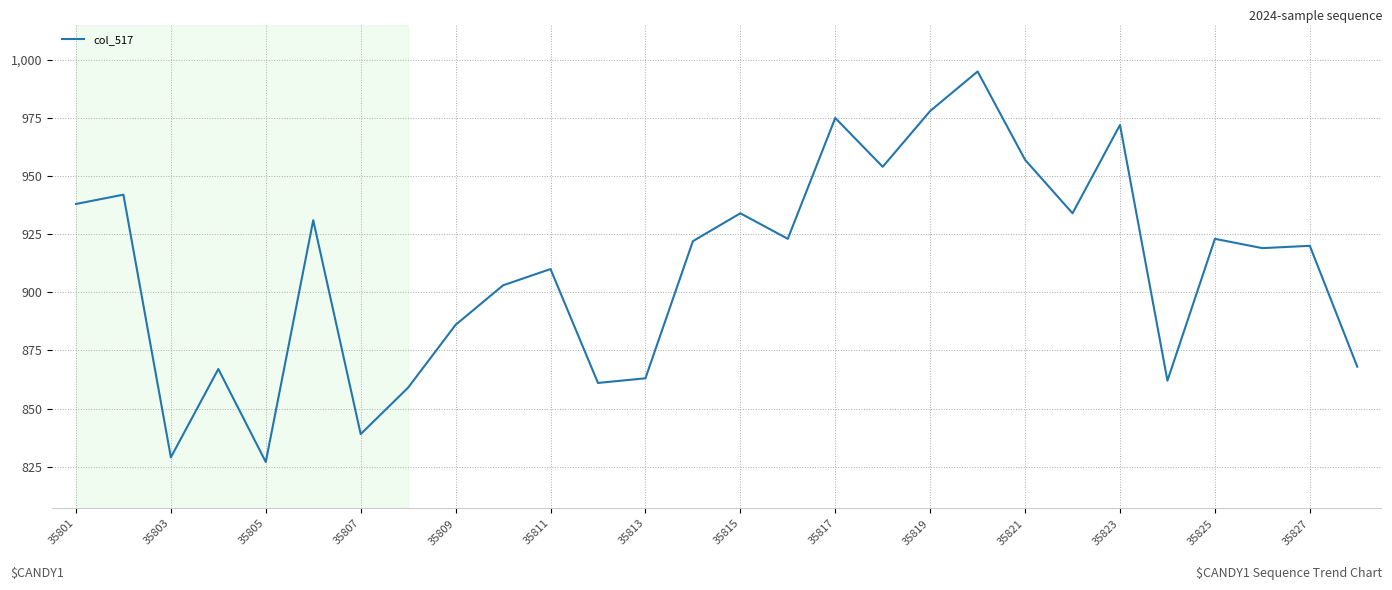

True or false: the data has more than 0 interior local peaks.

True